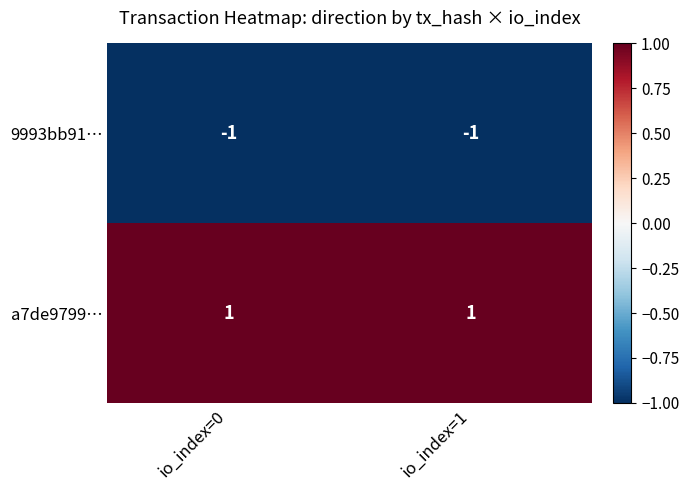

At which label is 9993bb91… closest to -1?

io_index=0